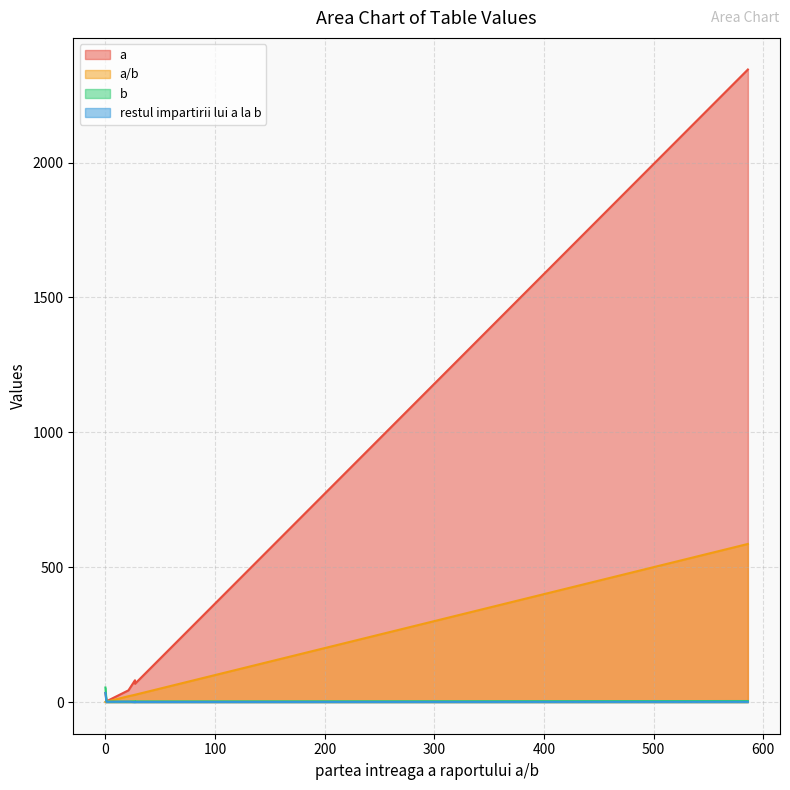

Is it true that a equals 2345.0 at 586?

True